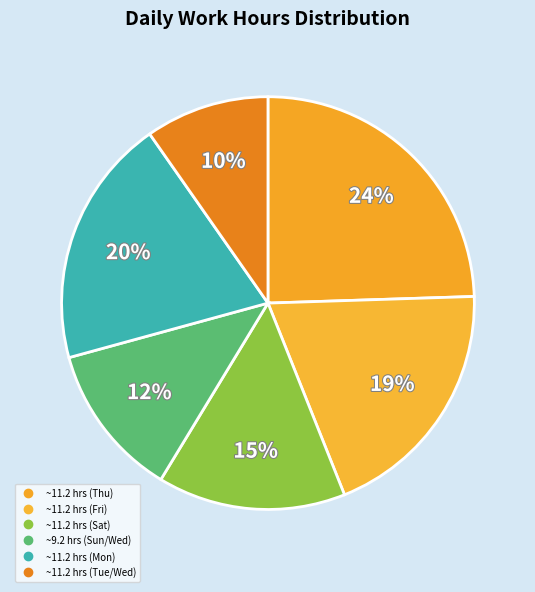

Count the number of slices in the pie.

6